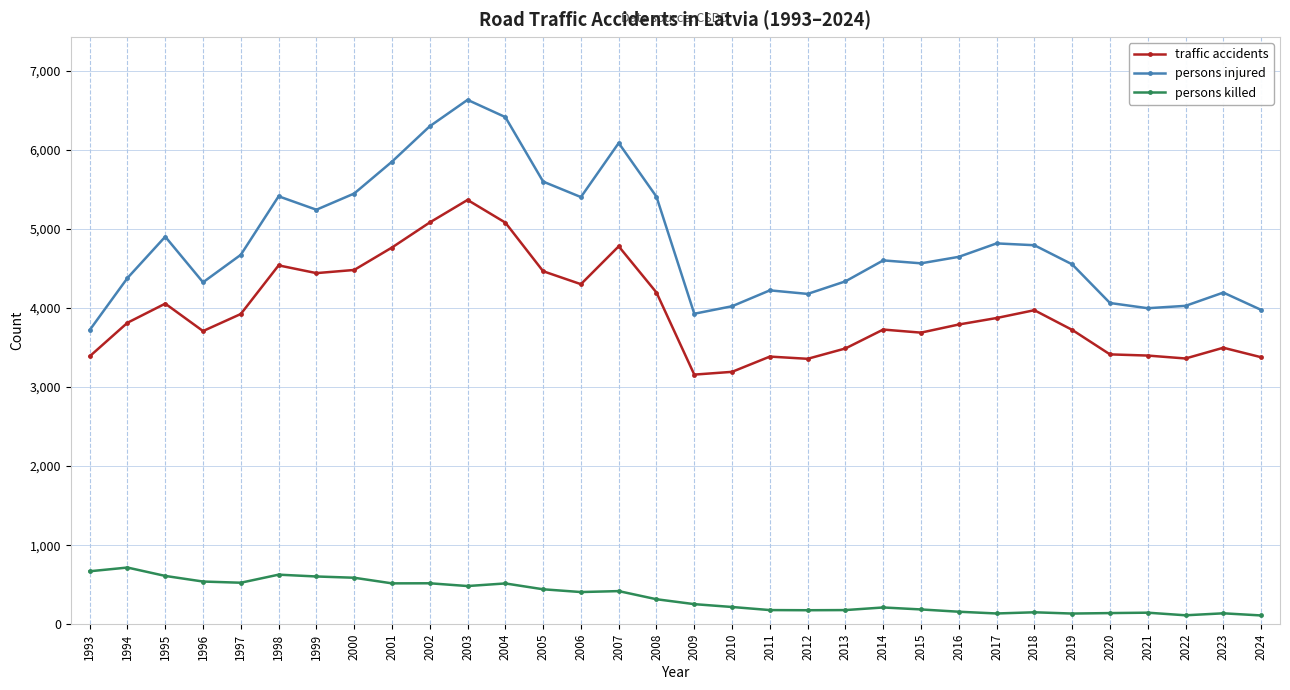

True or false: traffic accidents and persons injured cross at least once.

False